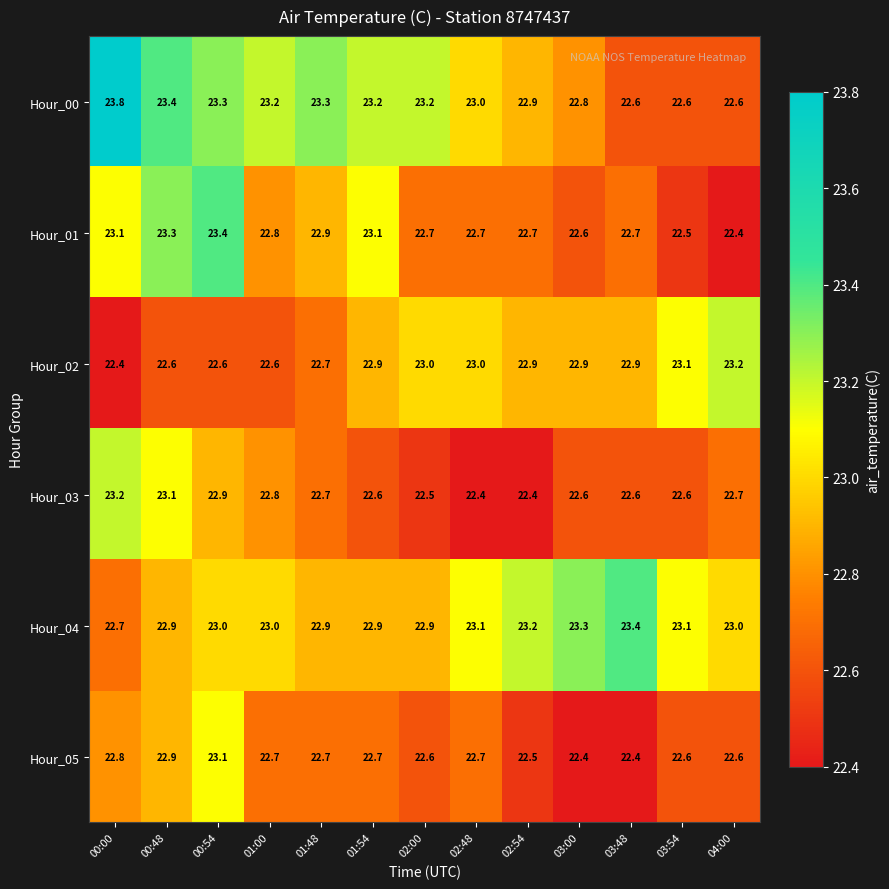

True or false: Hour_03 has a value of 9.1 at 01:00.

False